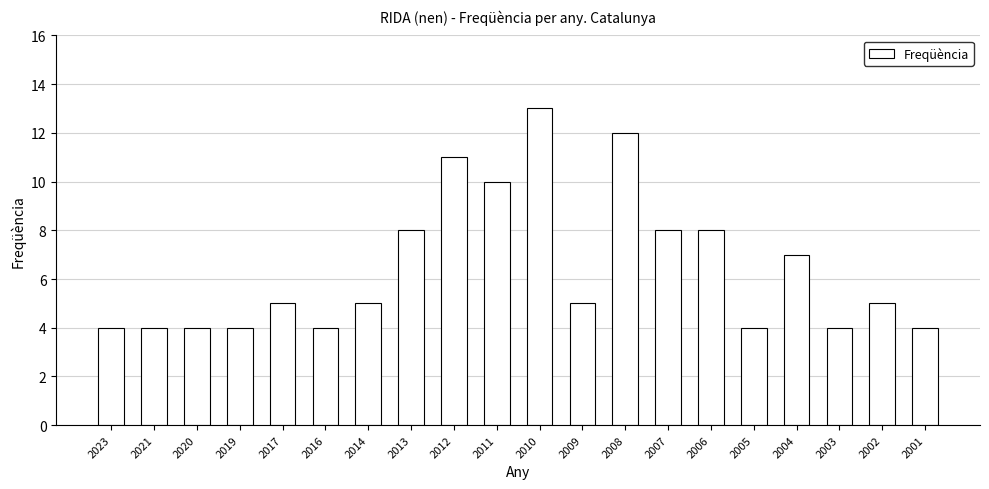

What is the ratio of the value at 2010 to the value at 2008?

1.1